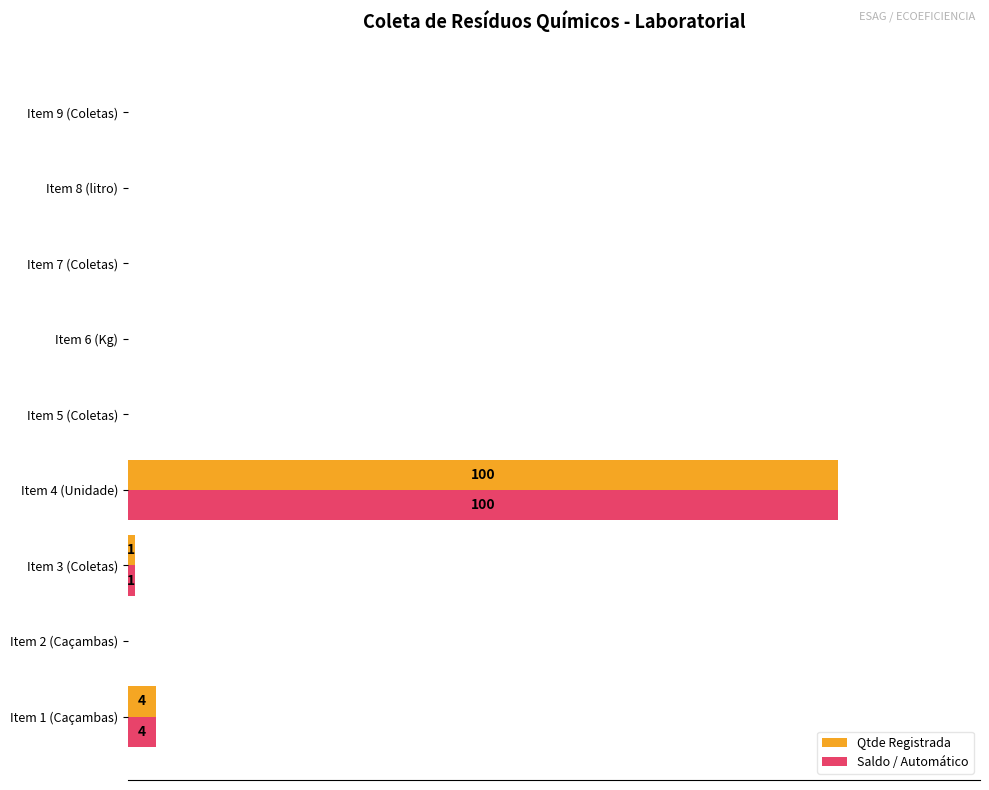

What are all the series names shown in the legend?

Qtde Registrada, Saldo / Automático